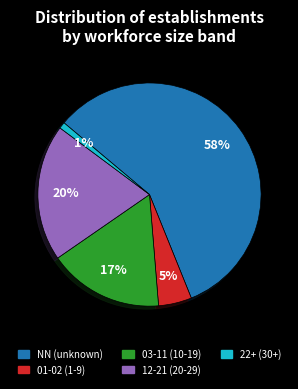

Does any single category account for the majority?

Yes